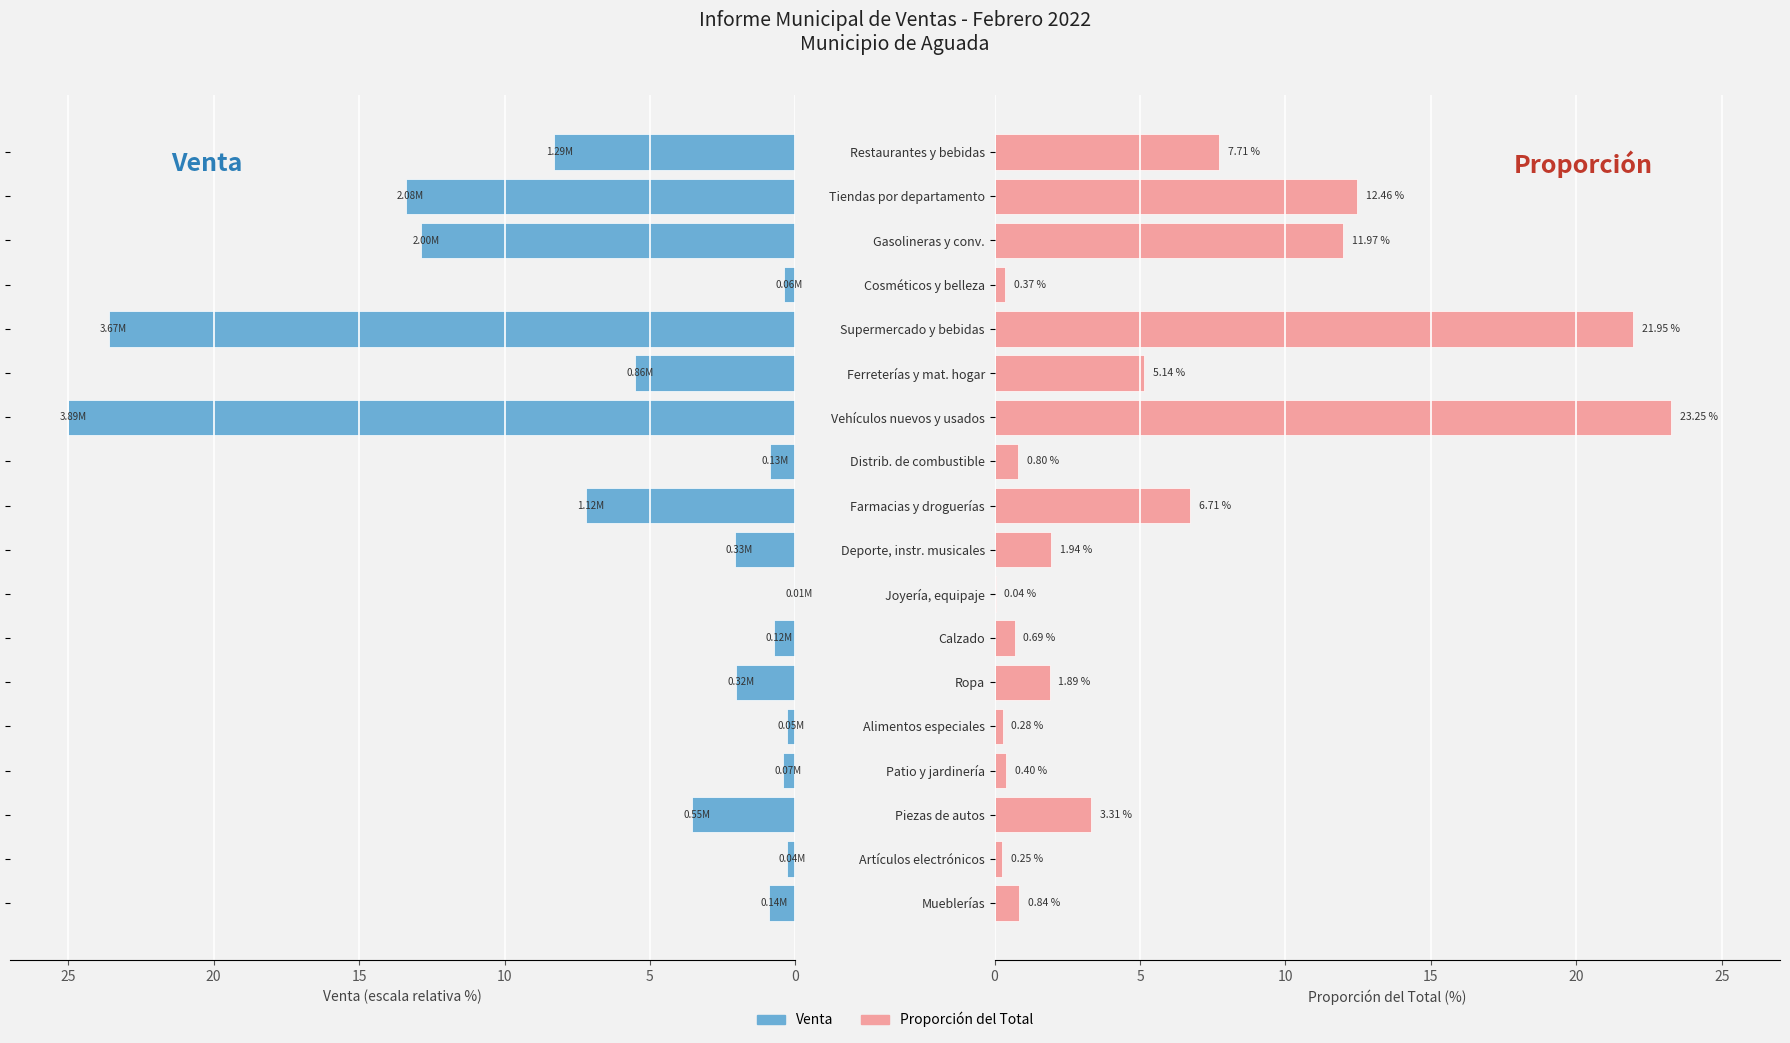

What is the maximum value shown in the chart?

25.0